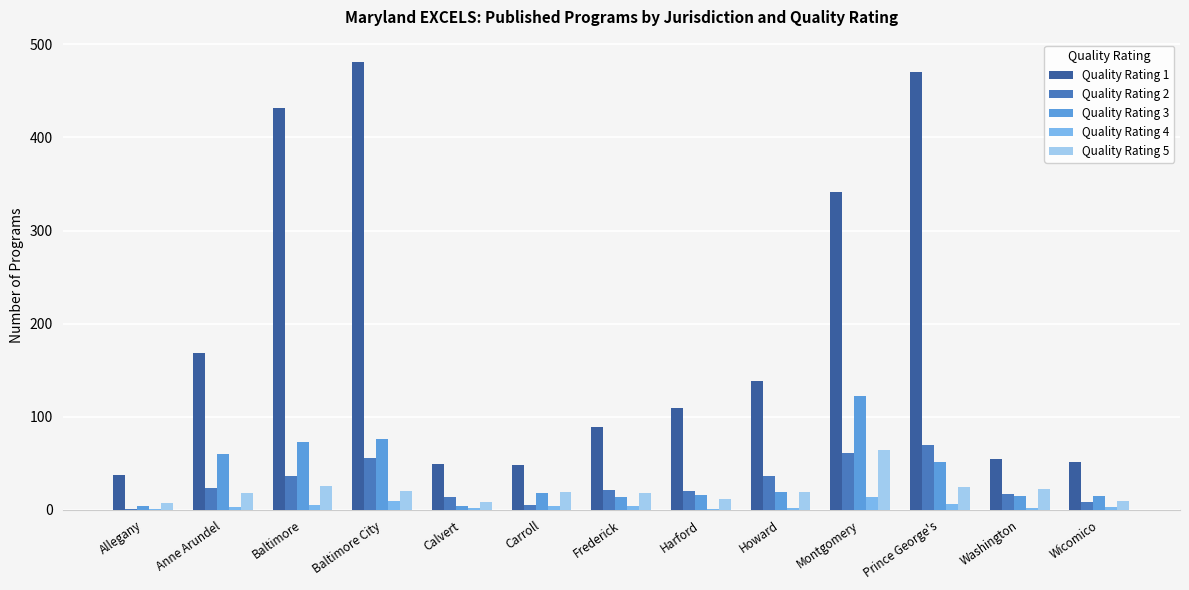

Is the value of Quality Rating 5 at Calvert greater than the value of Quality Rating 1 at Baltimore?

No